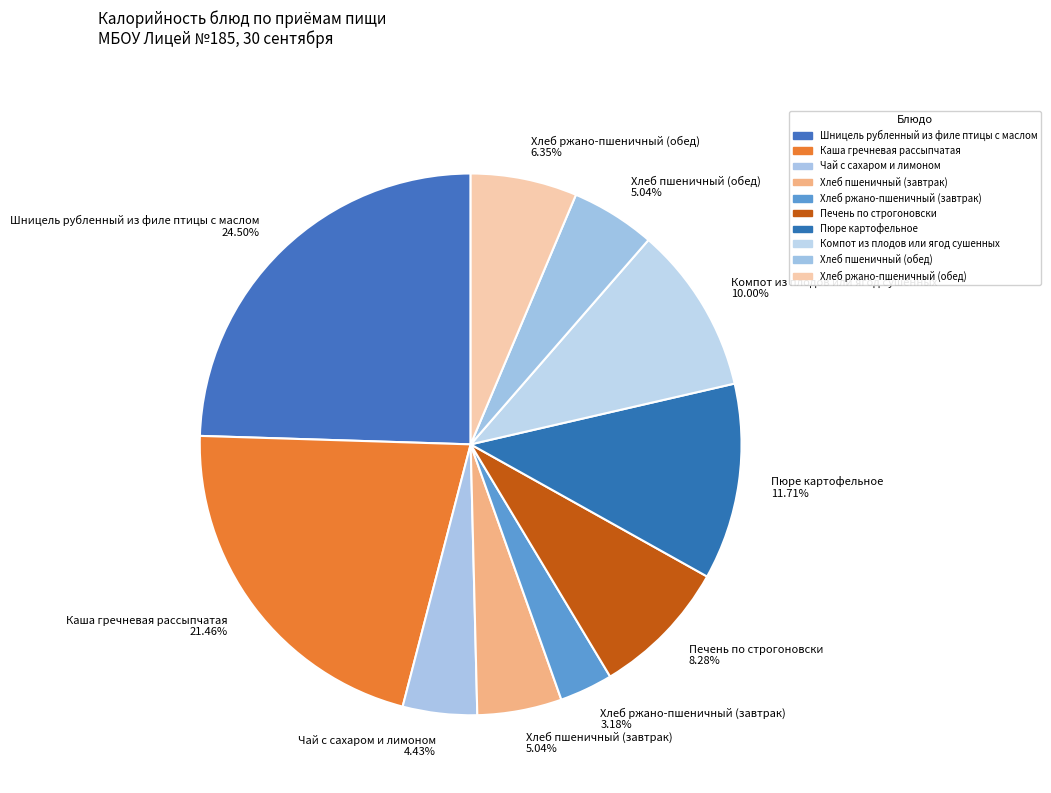

How many segments does this pie chart have?

10